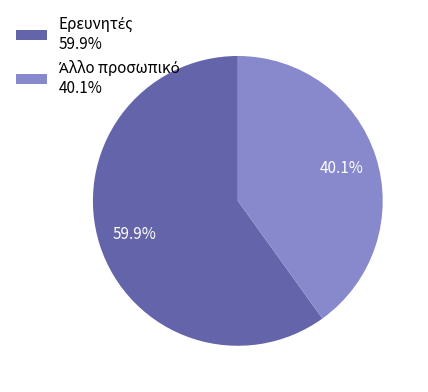

Does any single category account for the majority?

Yes